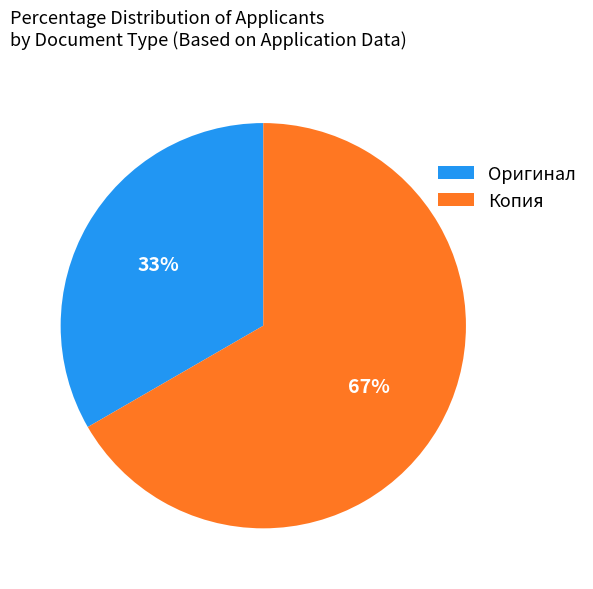

Between Копия and Оригинал, which is larger?

Копия